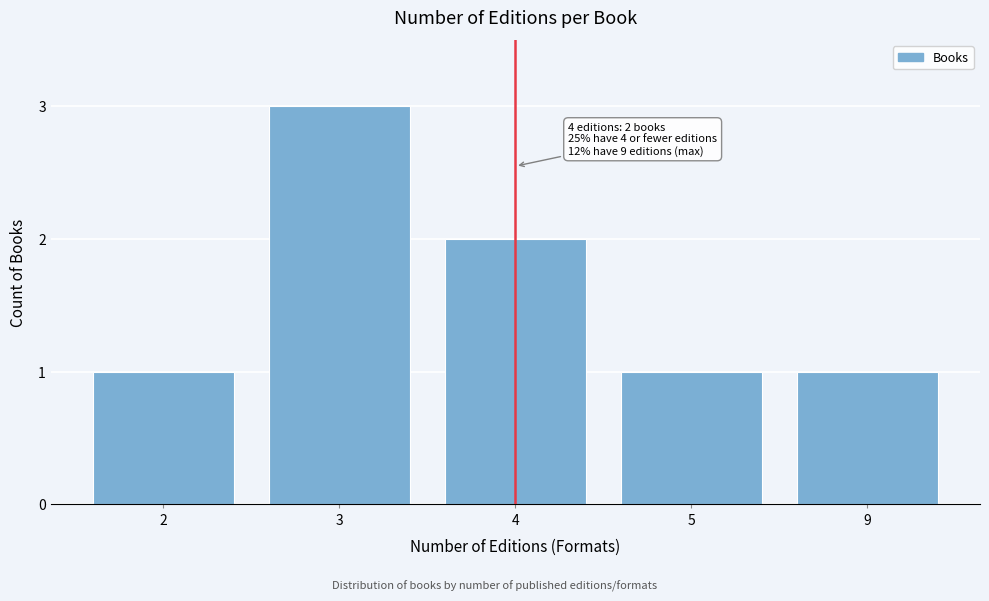

Reading left to right, extract all data points from this chart.

2=1	3=3	4=2	5=1	9=1